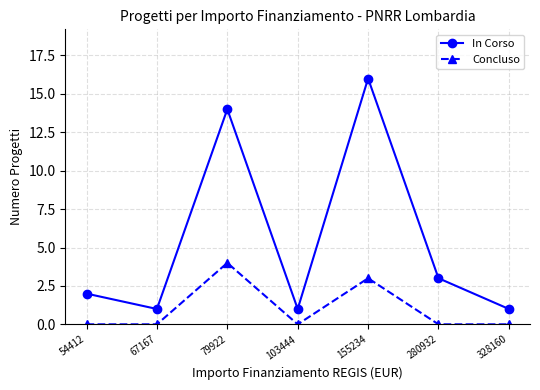

True or false: In Corso has more than 0 points higher than both neighbors.

True